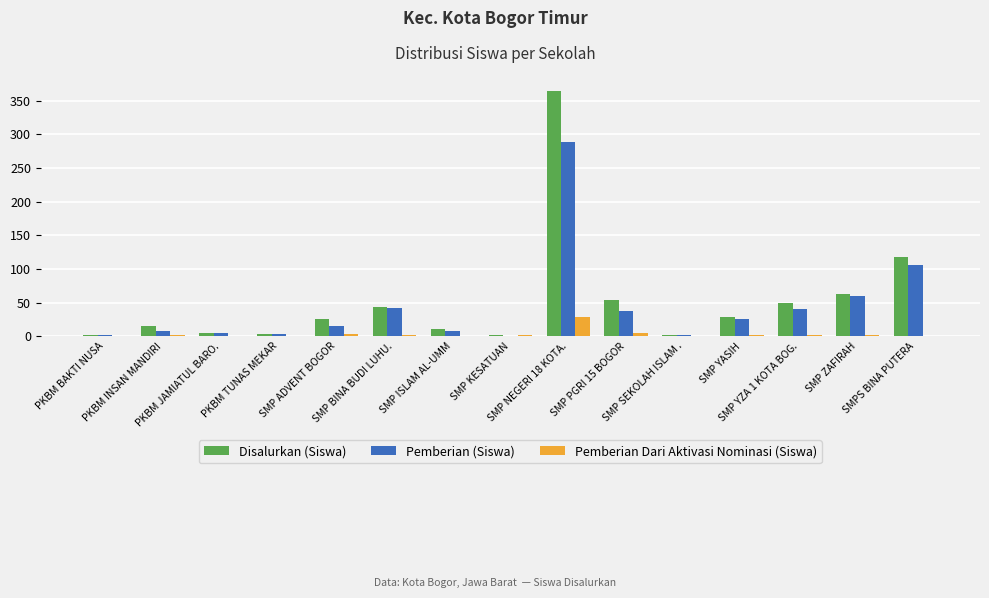

Count the number of data series in this chart.

3